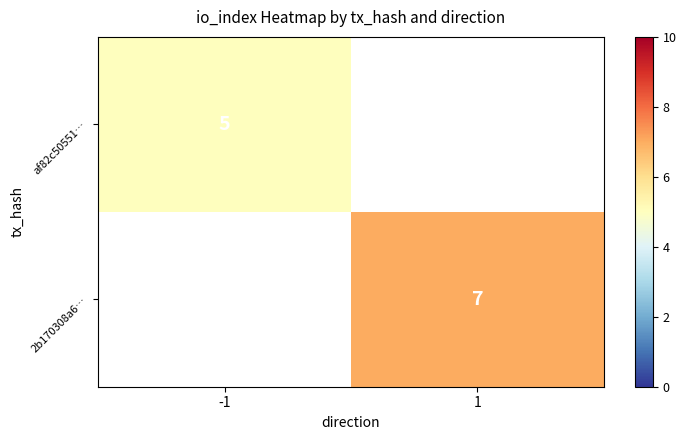

The value of 2b170308a6… at 1 is 7. True or false?

True